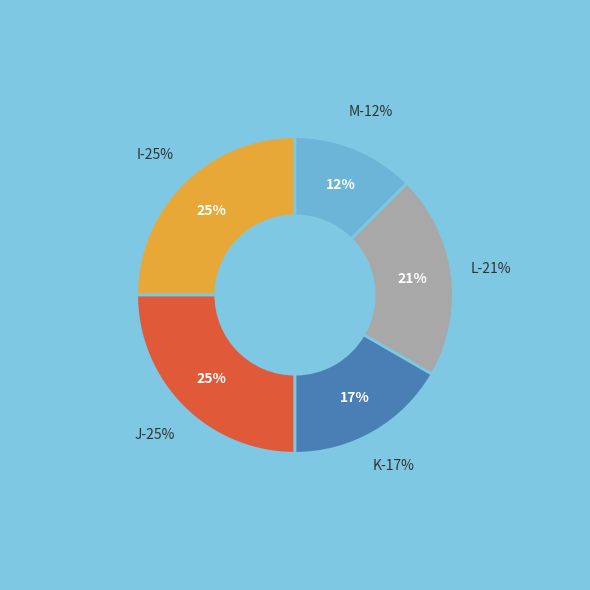

To the nearest percent, what is the difference between the J and K slice percentages?

8%